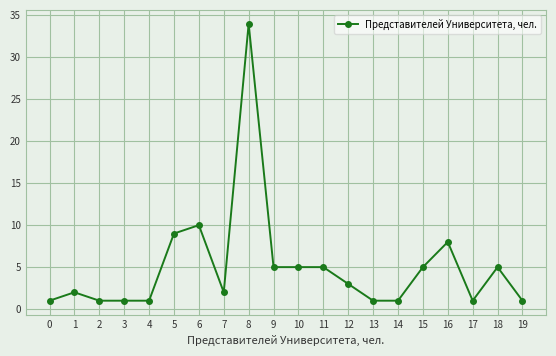

Where is the data nearest to the value 17?

6